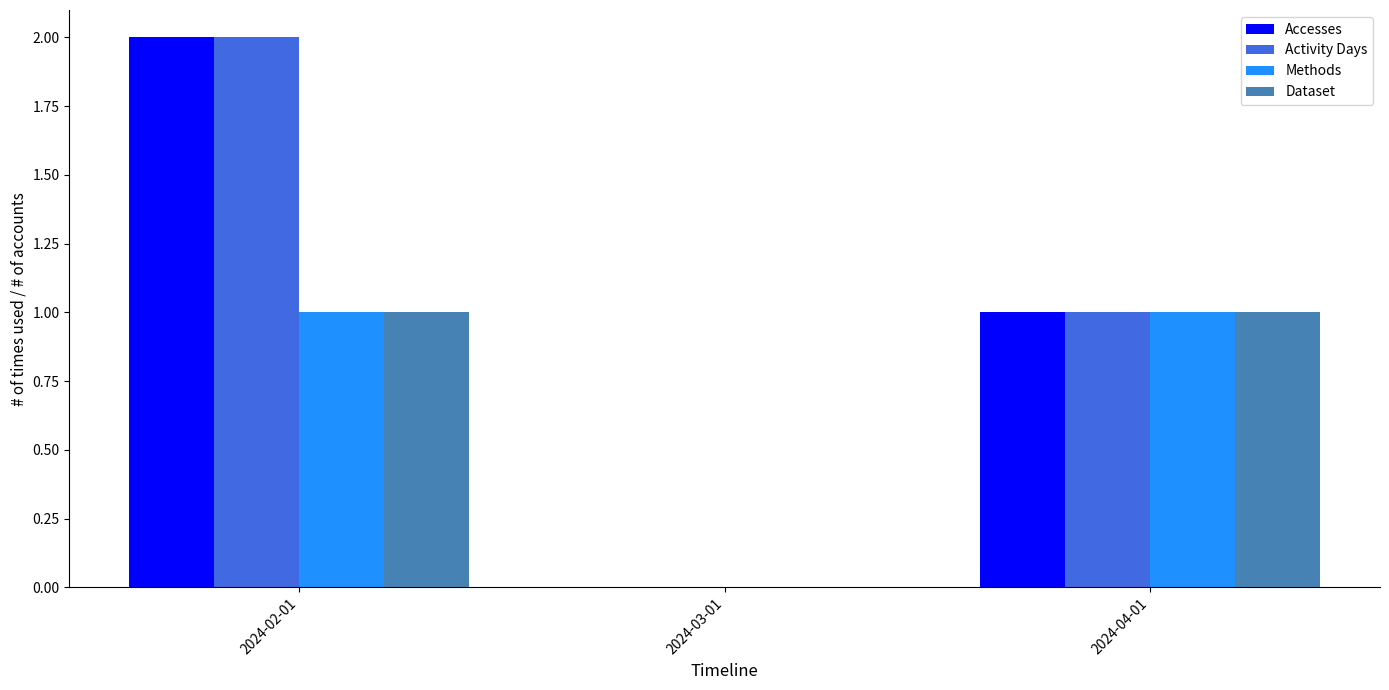

Which category has the highest value across all series?

2024-02-01